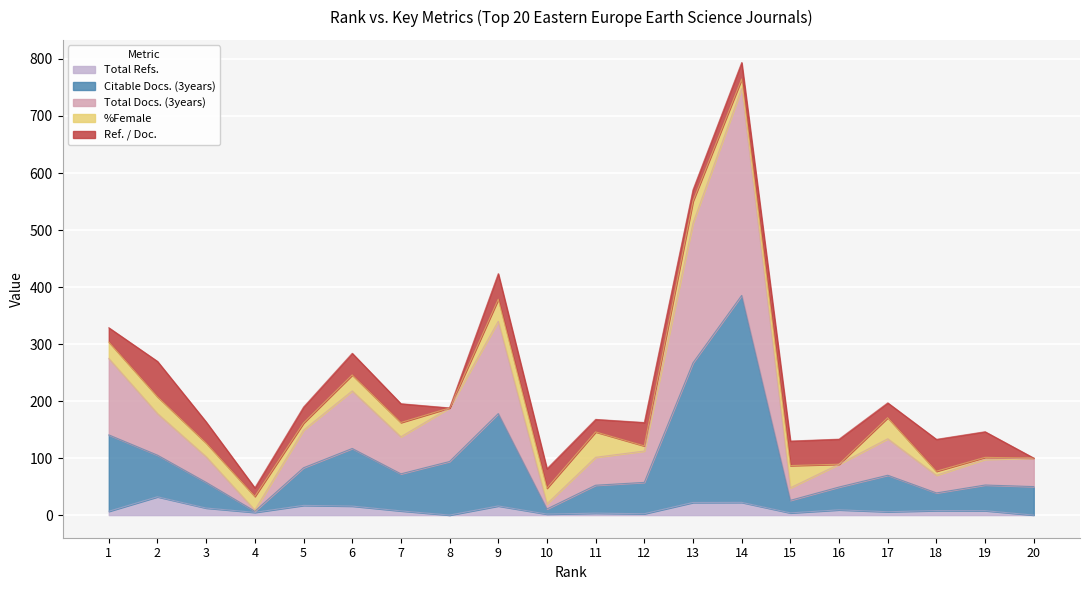

At which category does Total Refs. reach its first local peak?

2